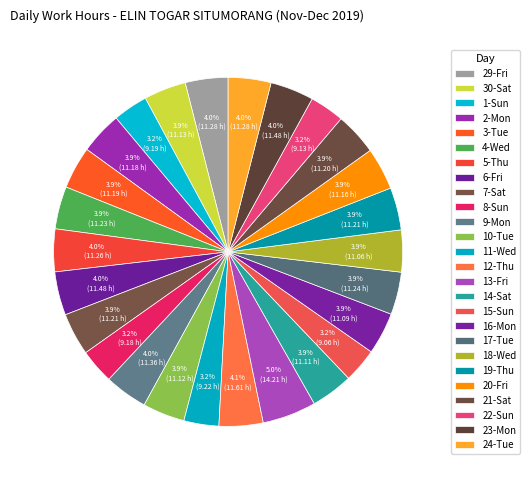

To the nearest percent, what percentage of the pie is 29-Fri?

4%